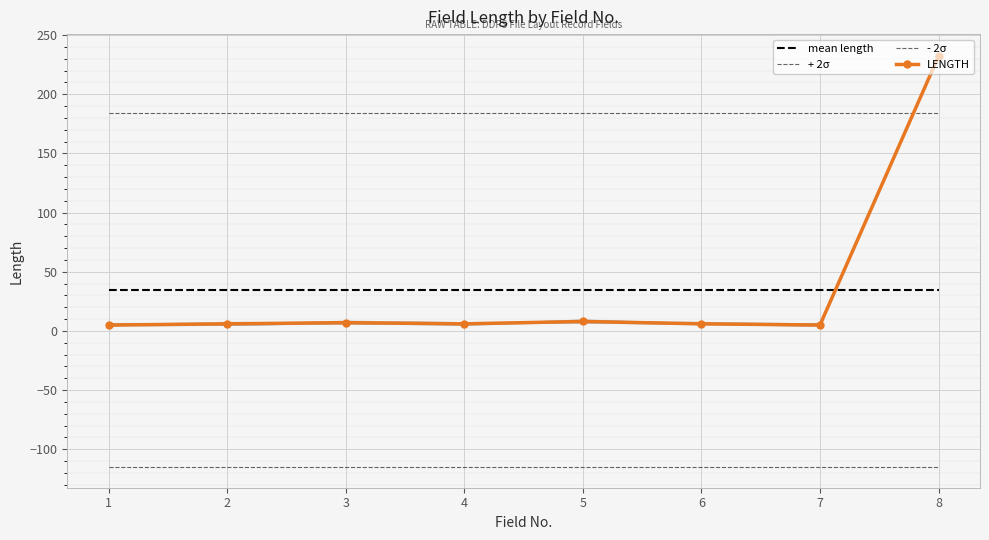

True or false: - 2σ and LENGTH intersect in this chart.

False